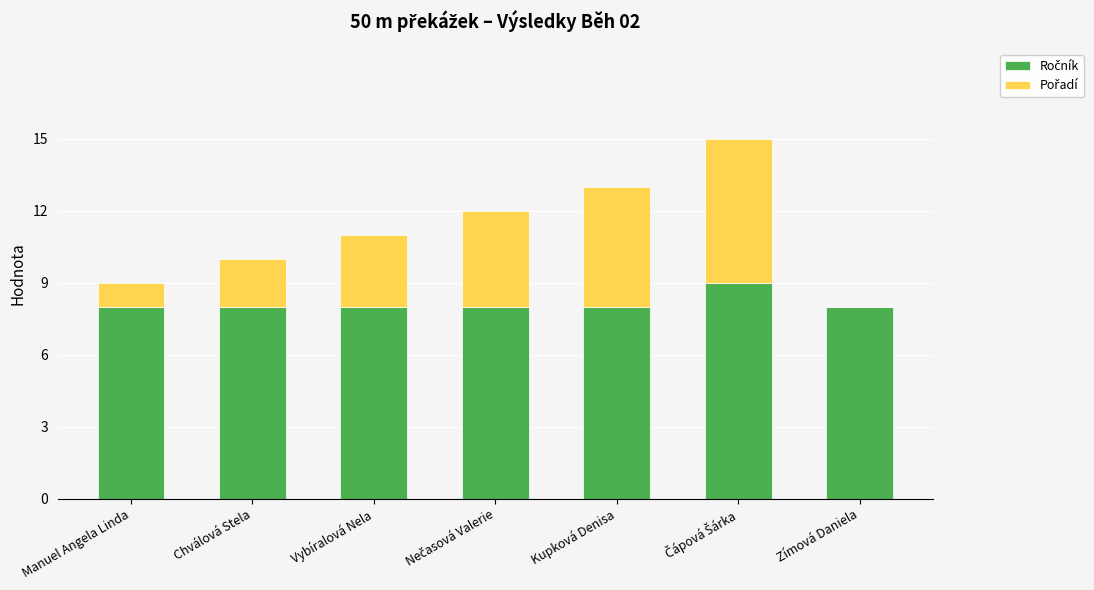

What is the total value across all series at Manuel Angela Linda?

9